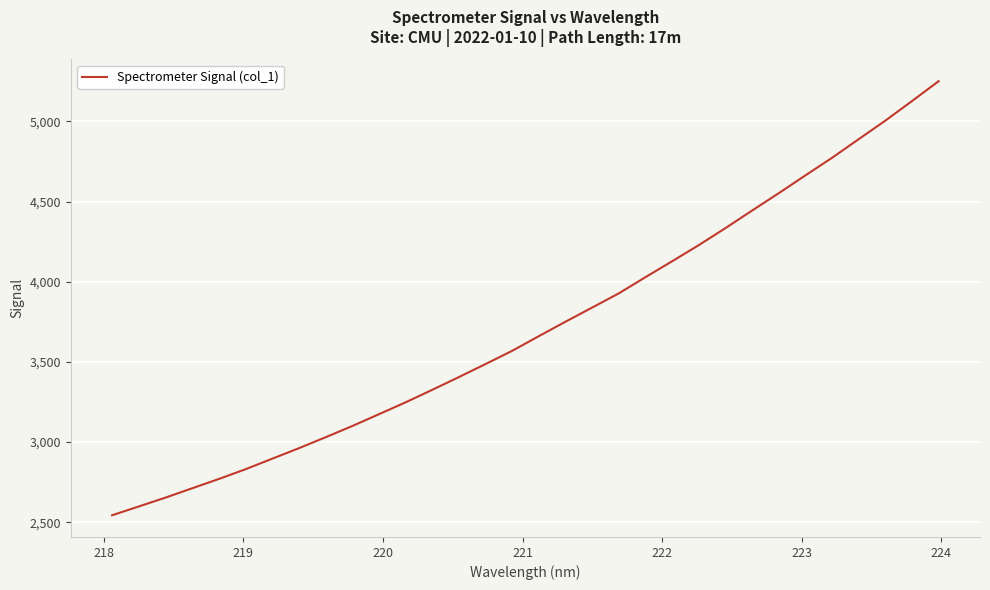

Does the chart display data point markers on the line(s)?

No